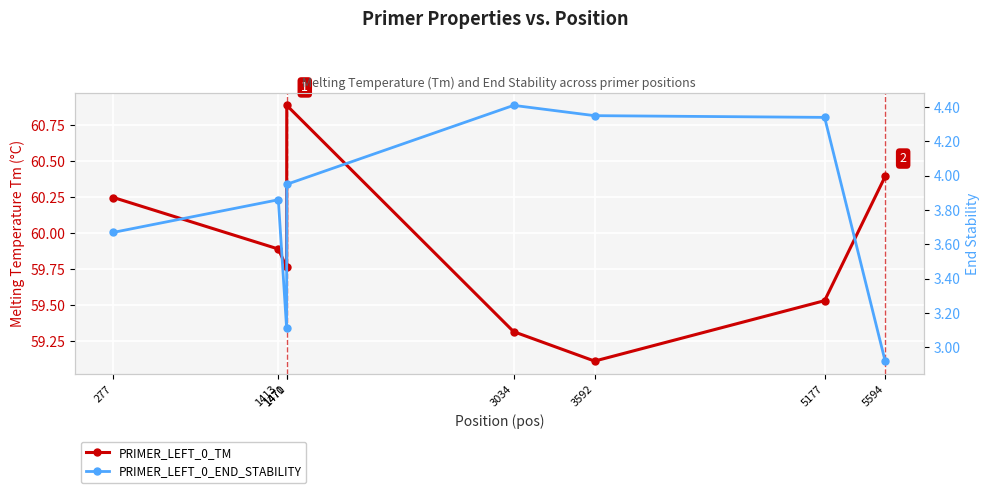

Where is the first local maximum for PRIMER_LEFT_0_TM?

1471